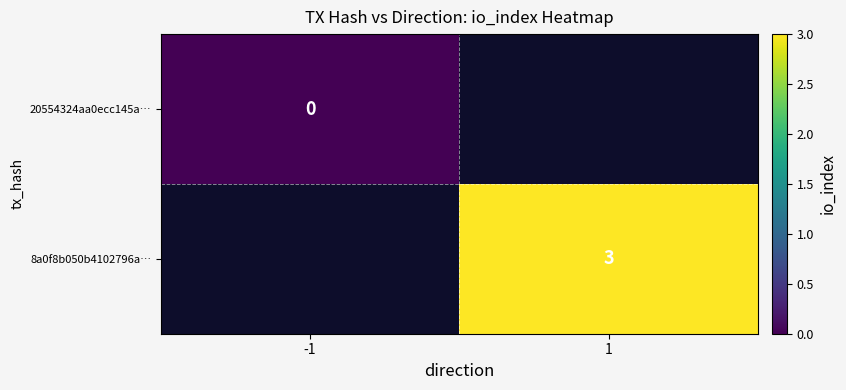

True or false: 8a0f8b050b4102796a… has a value of 5 at 1.

False